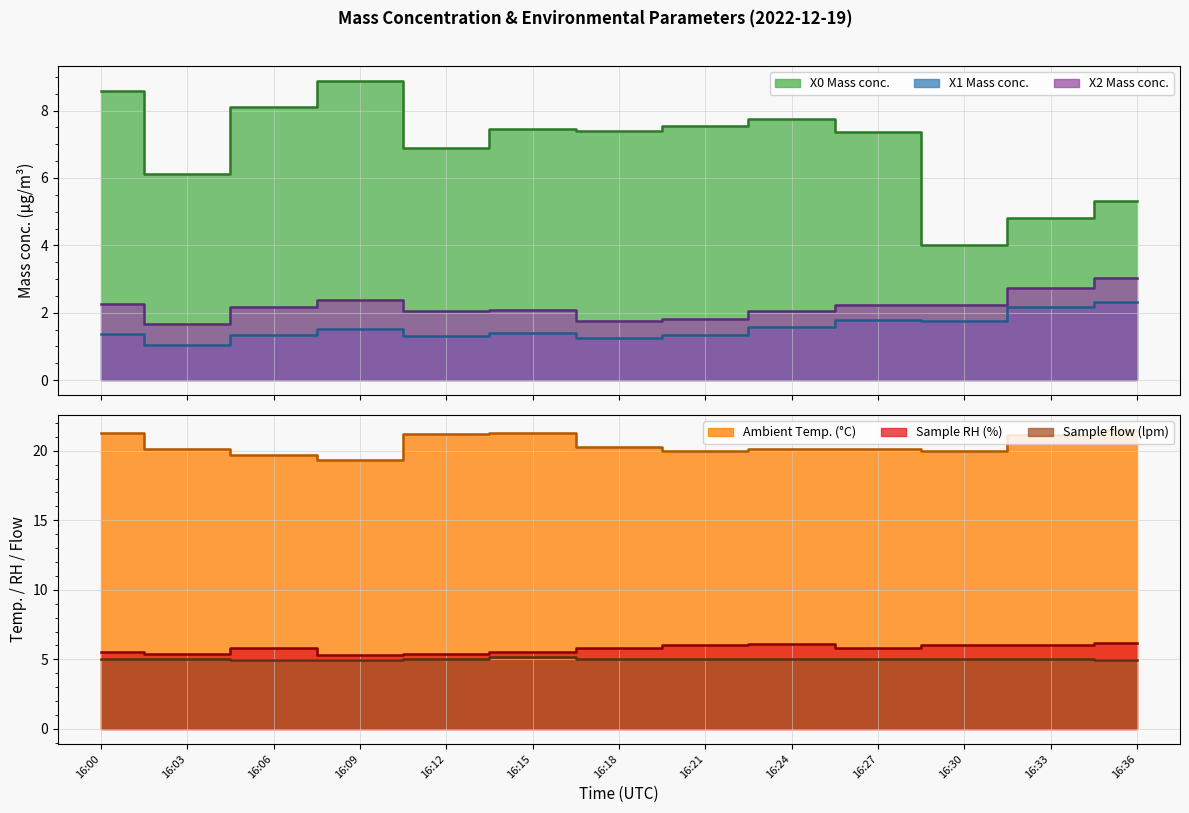

What is the difference between the second highest and second lowest values in the Ambient Temp. series?

1.6